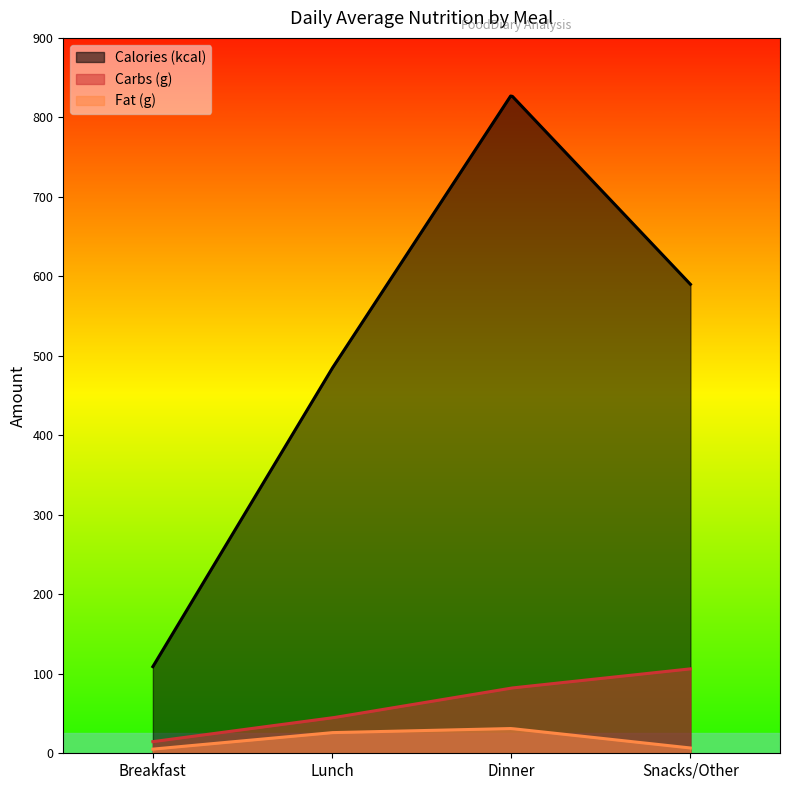

What is the label of the 3rd point from the right?

Lunch